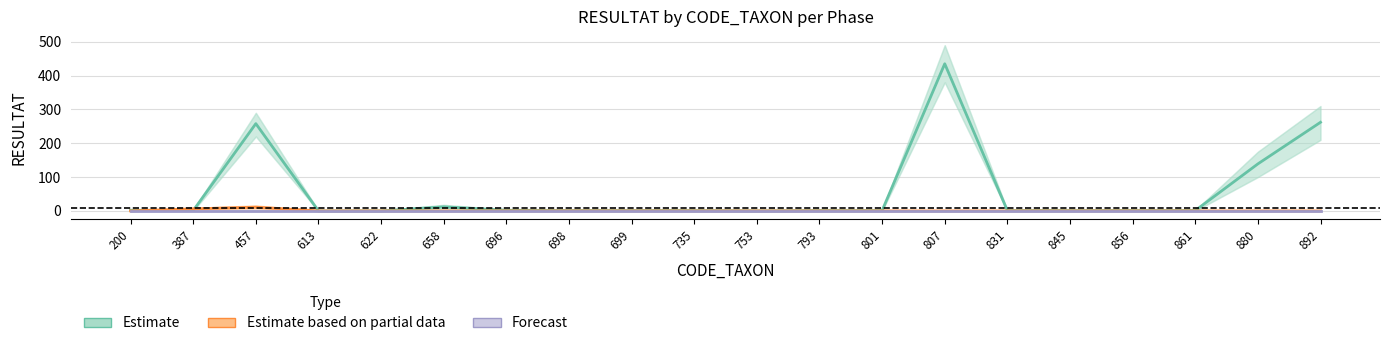

How many series are shown in this chart?

3